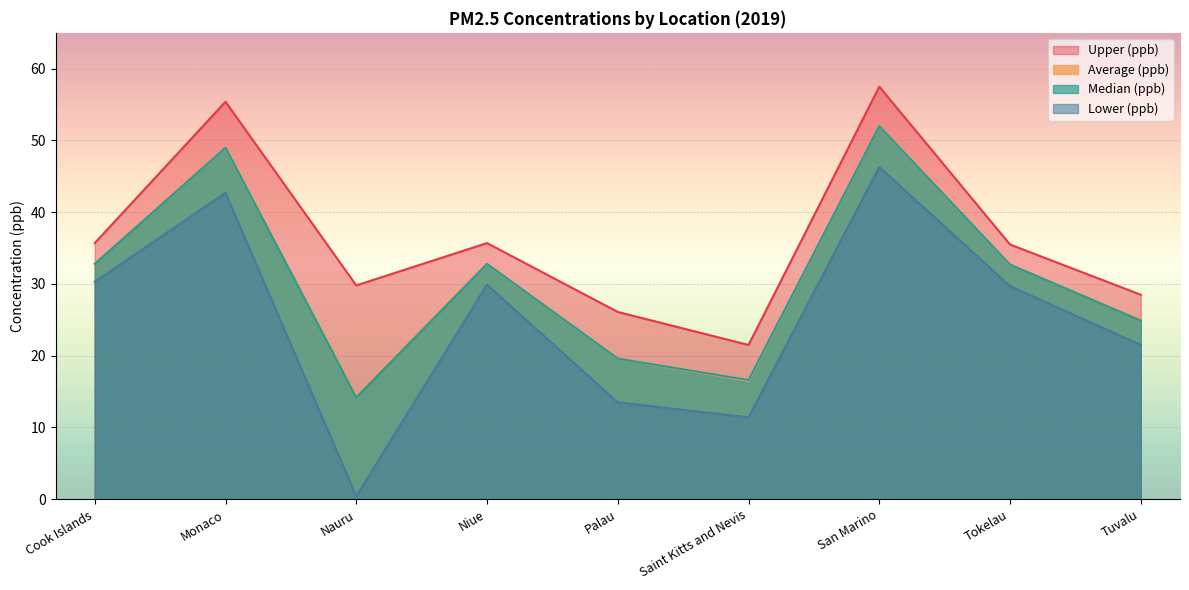

Is it true that Upper (ppb) equals 35.5 at Tokelau?

True